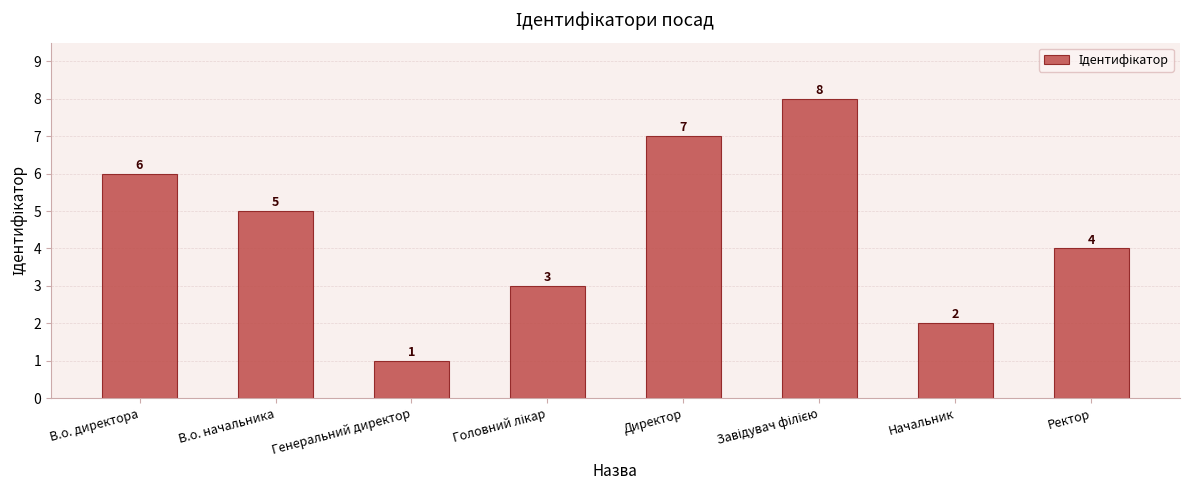

What is the value of the 6th bar from the left?

8